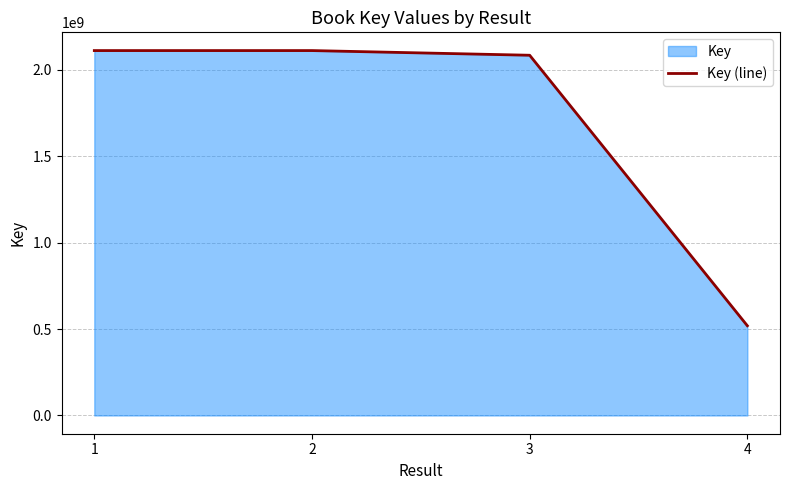

Where does the data first go above 2111817200?

2